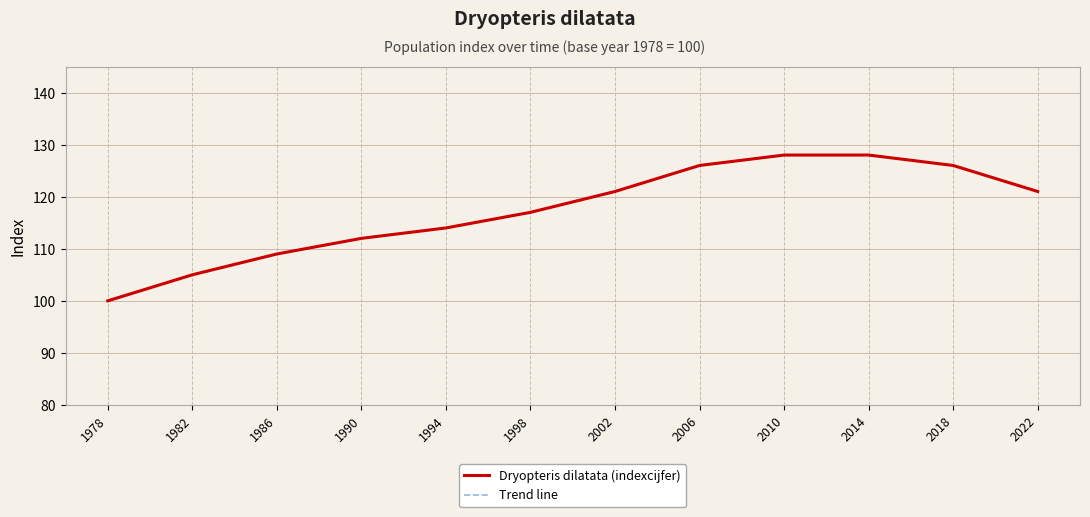

Does the chart display data point markers on the line(s)?

No